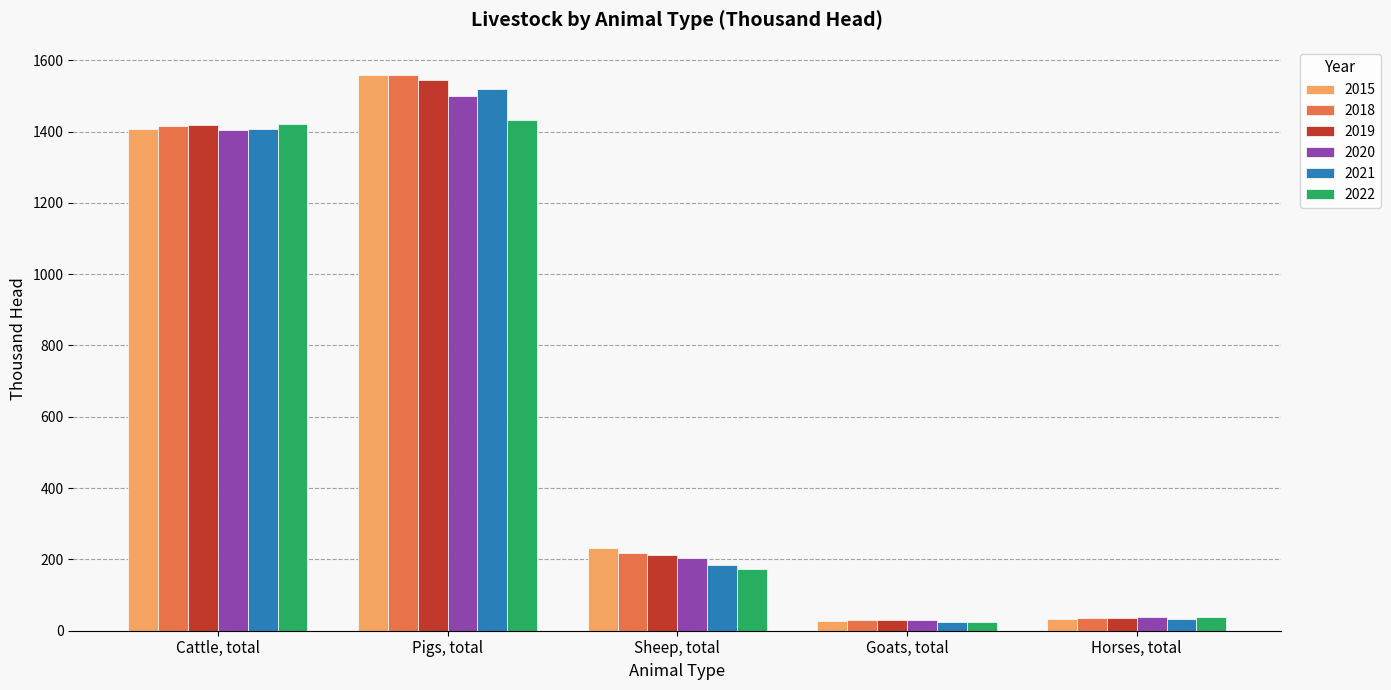

Which series has the widest spread of values?

2015